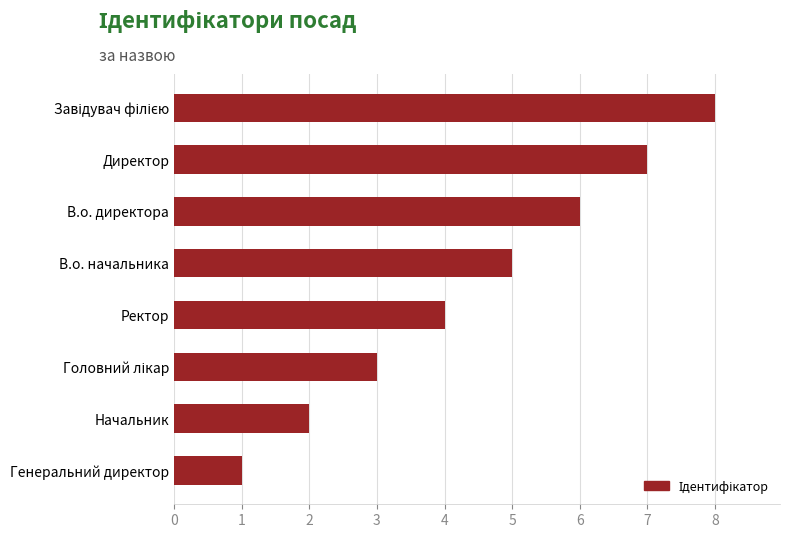

What is the ratio of the value at Начальник to the value at В.о. начальника?

0.4